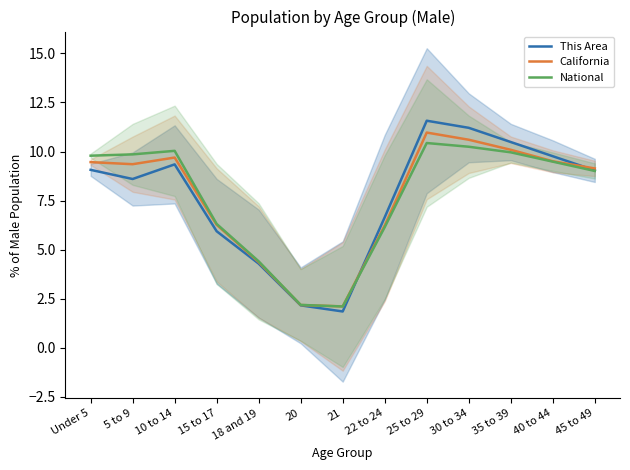

True or false: This Area has a value of 5.8 at 10 to 14.

False